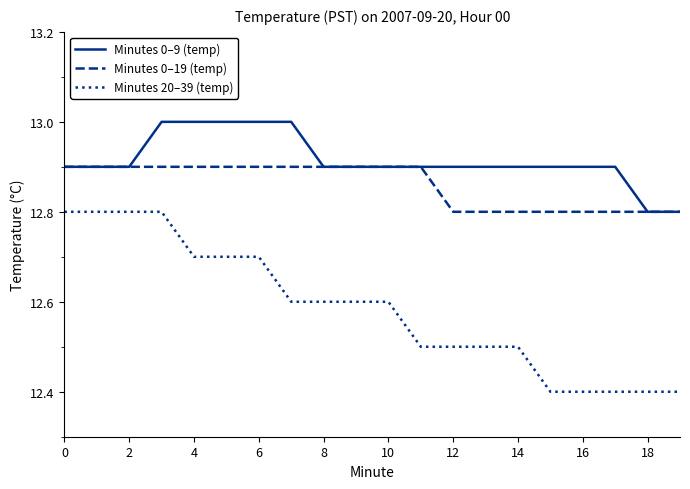

What is the maximum value for Minutes 20–39 (temp)?

12.8